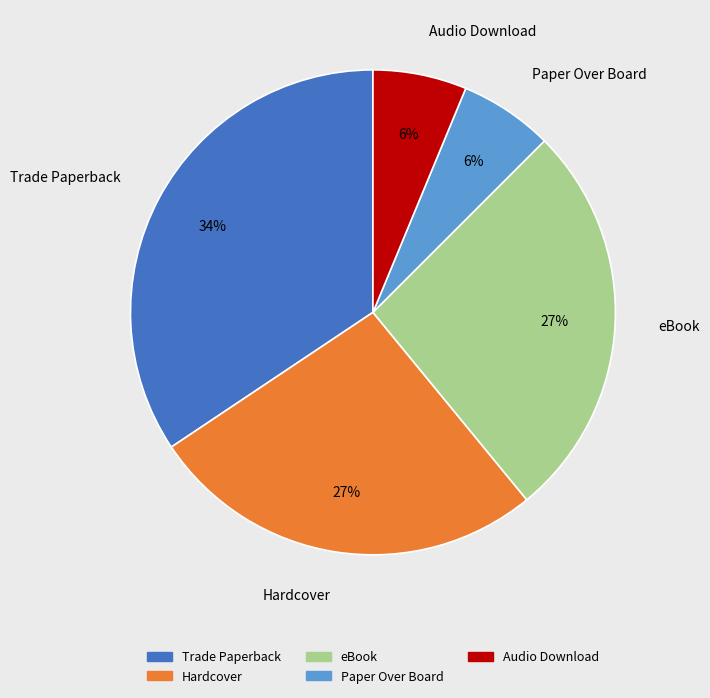

What percentage is the Trade Paperback slice, to the nearest percent?

34%